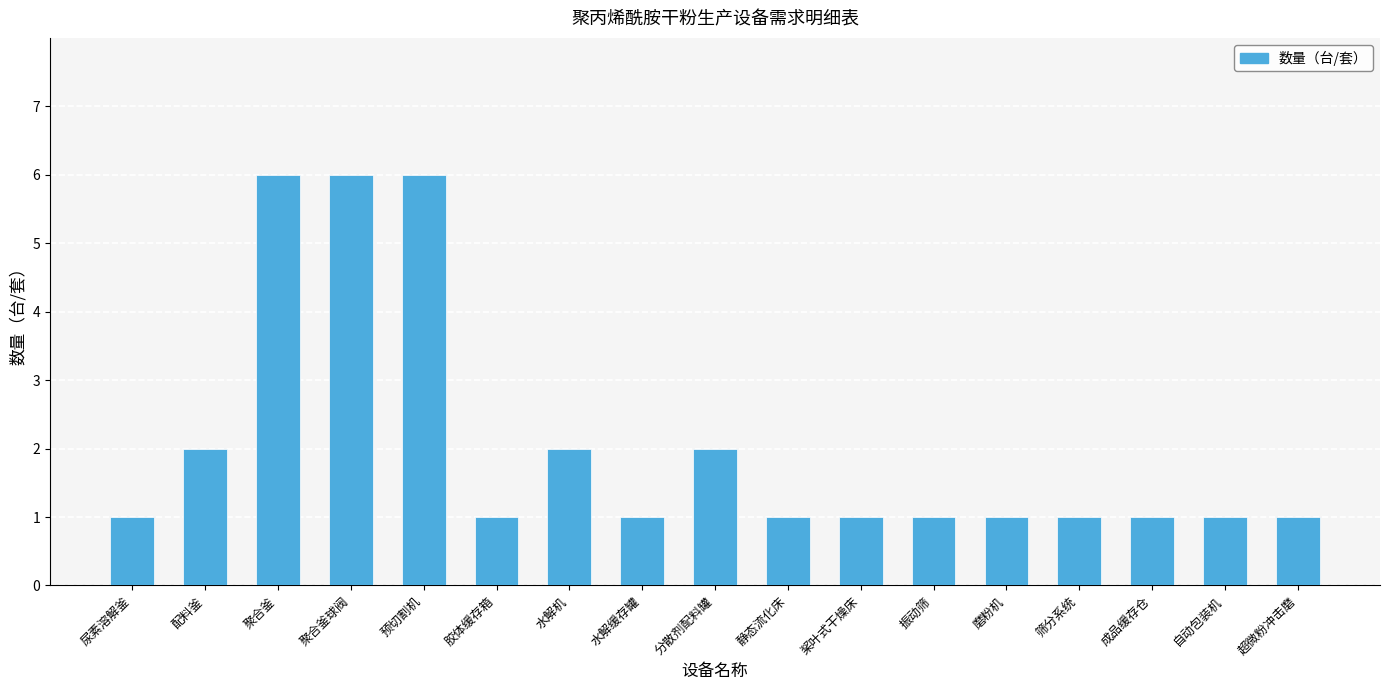

The value at 自动包装机 is 2. True or false?

False